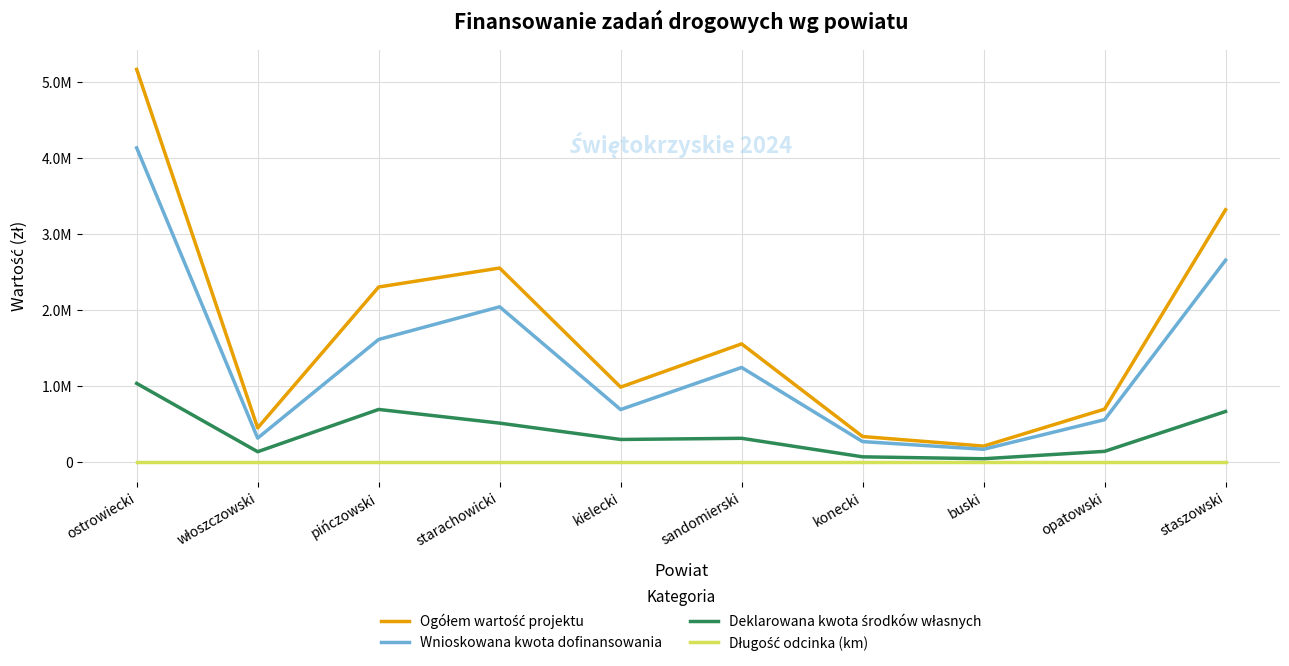

Is this an area chart (filled region under the line)?

No